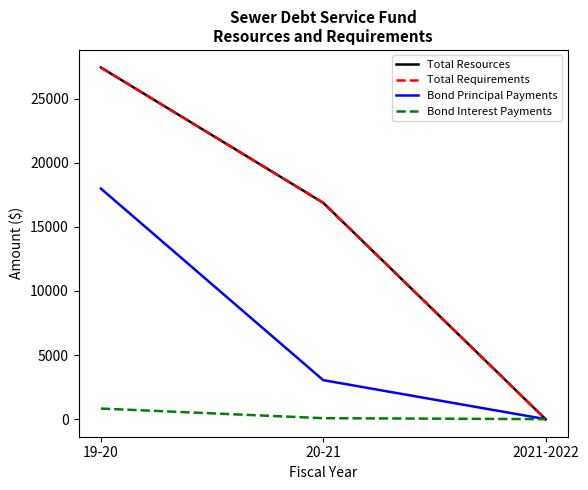

Does the chart display data point markers on the line(s)?

No